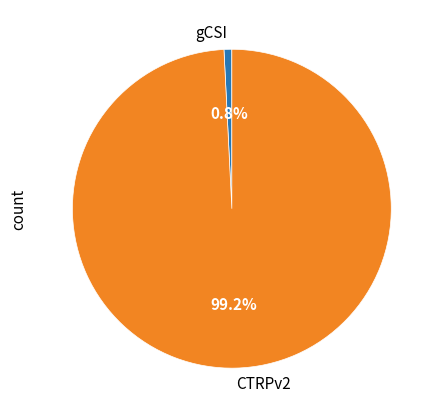

Rank the categories by value from lowest to highest.

gCSI, CTRPv2